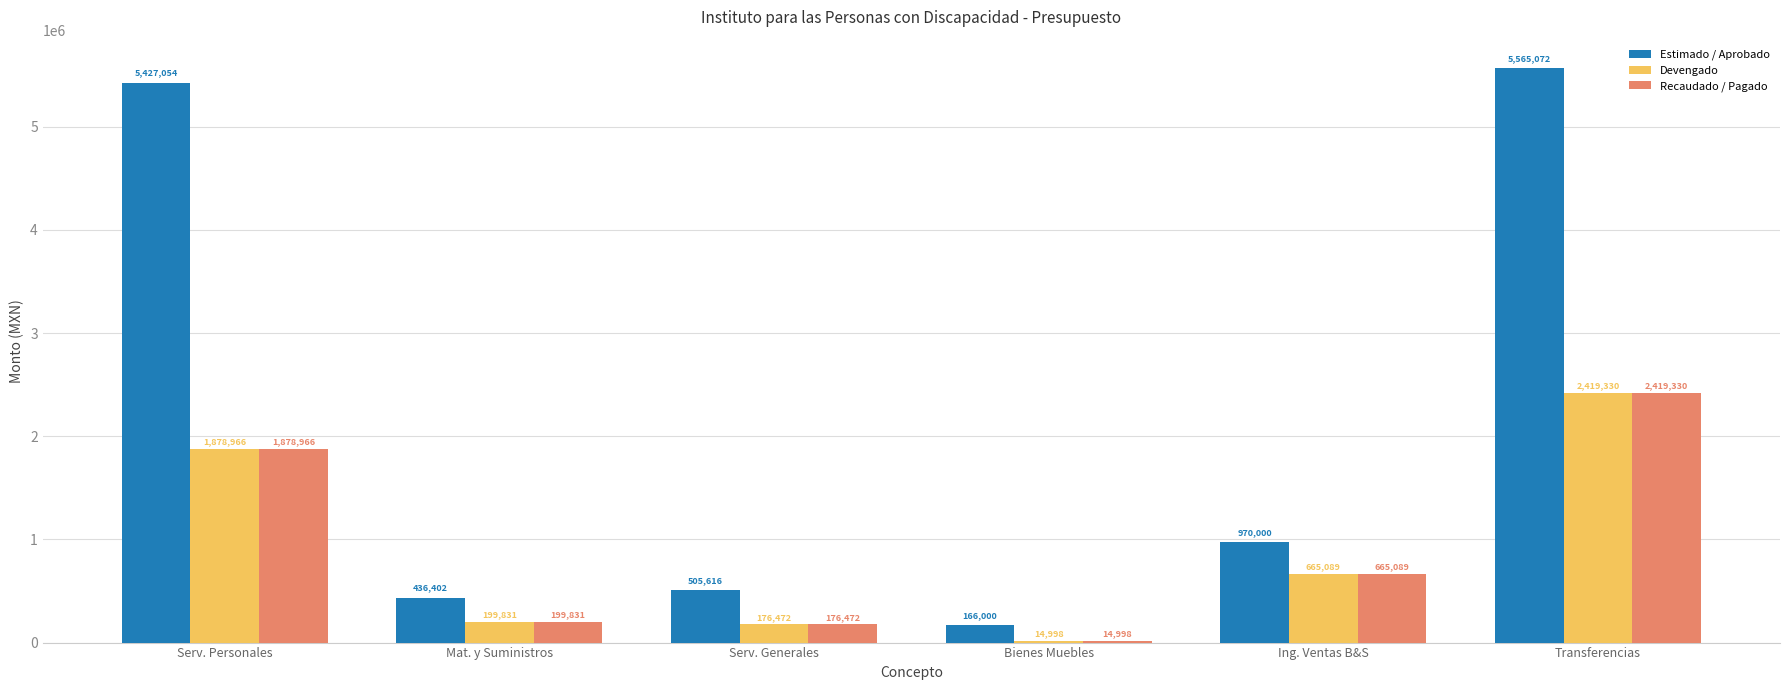

The Estimado / Aprobado series shows 436402.5 at Mat. y Suministros. True or false?

True